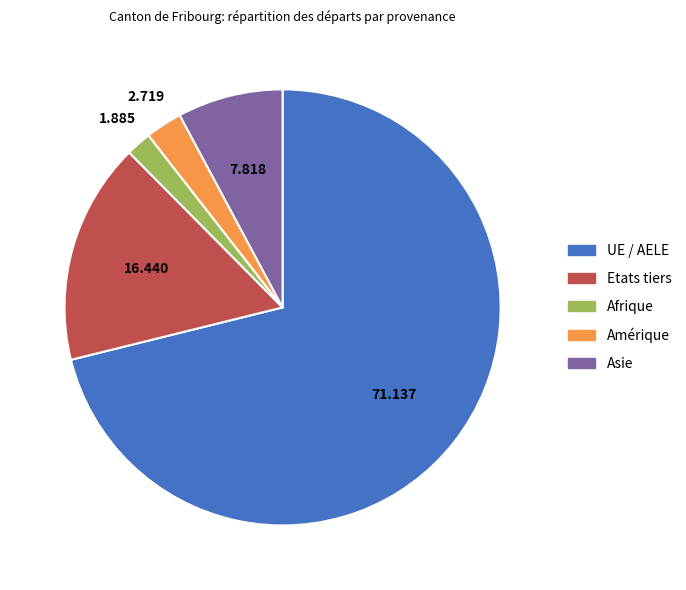

Count the number of slices in the pie.

5